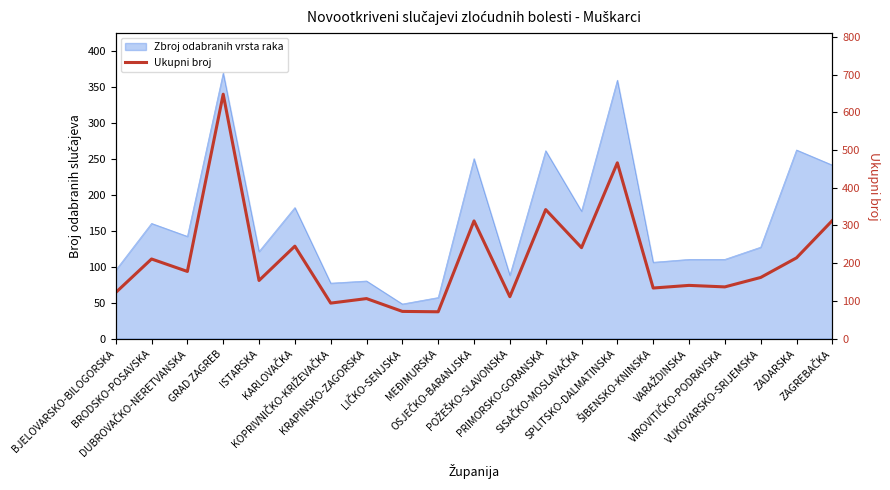

What is the label of the 16th point from the left?

ŠIBENSKO-KNINSKA